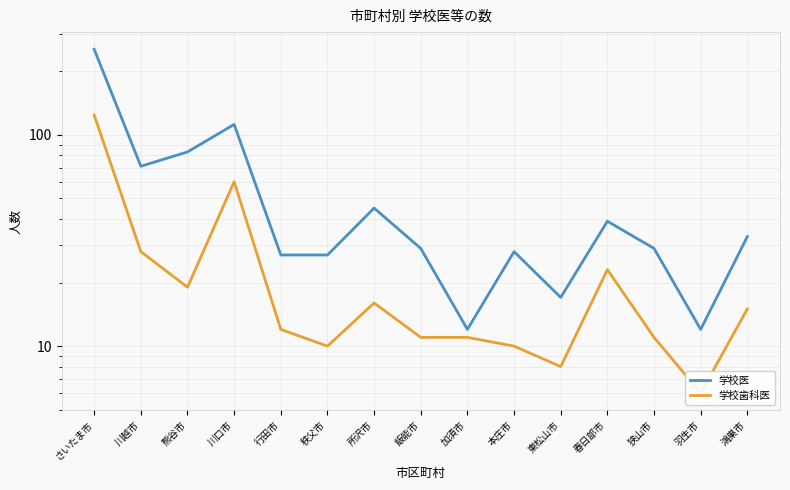

At which category does 学校歯科医 reach its first local valley?

熊谷市